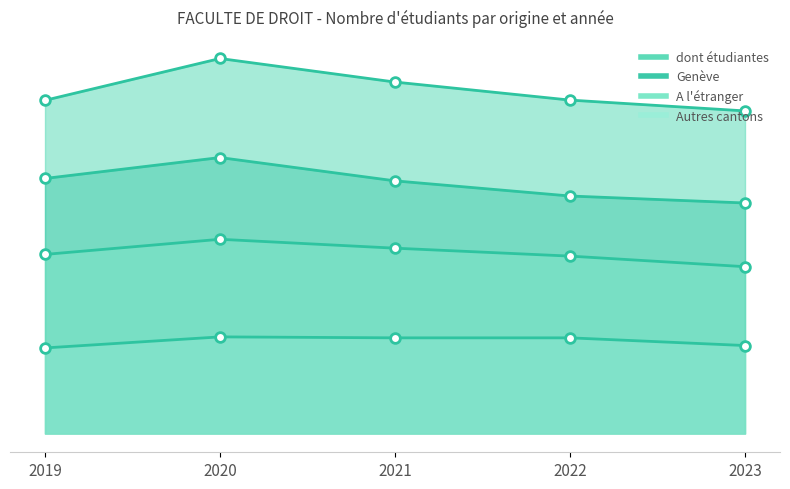

What is the difference between the second highest and minimum values in the dont étudiantes series?

120